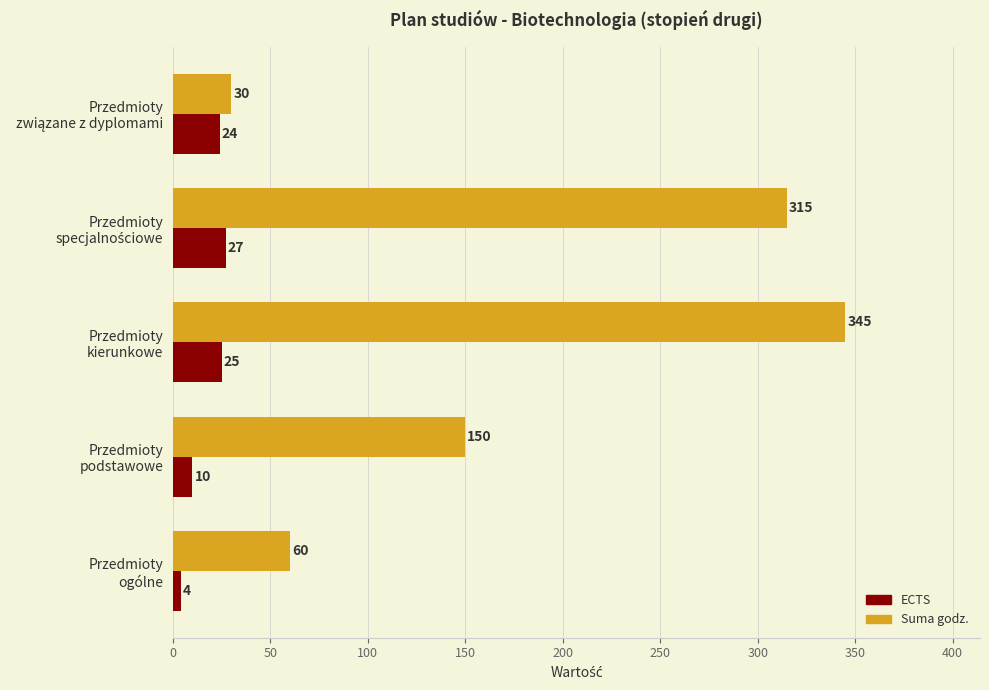

What is the maximum value for ECTS?

27